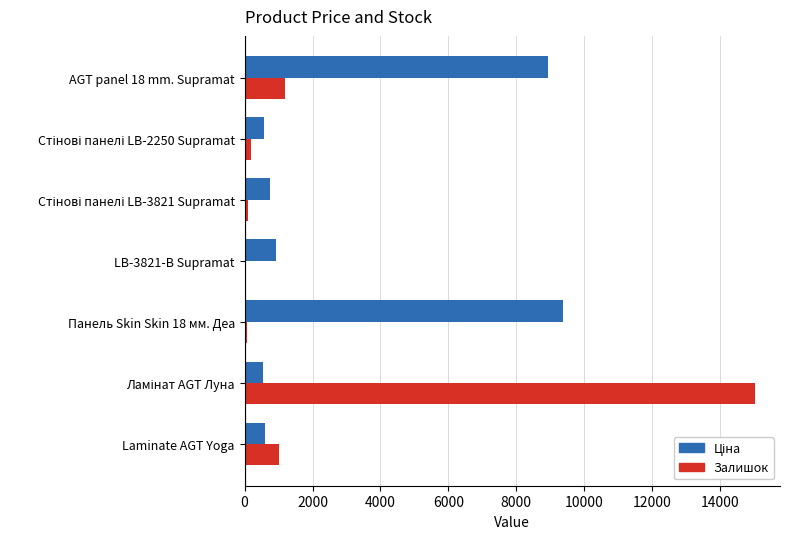

What is the greatest value displayed?

15010.0